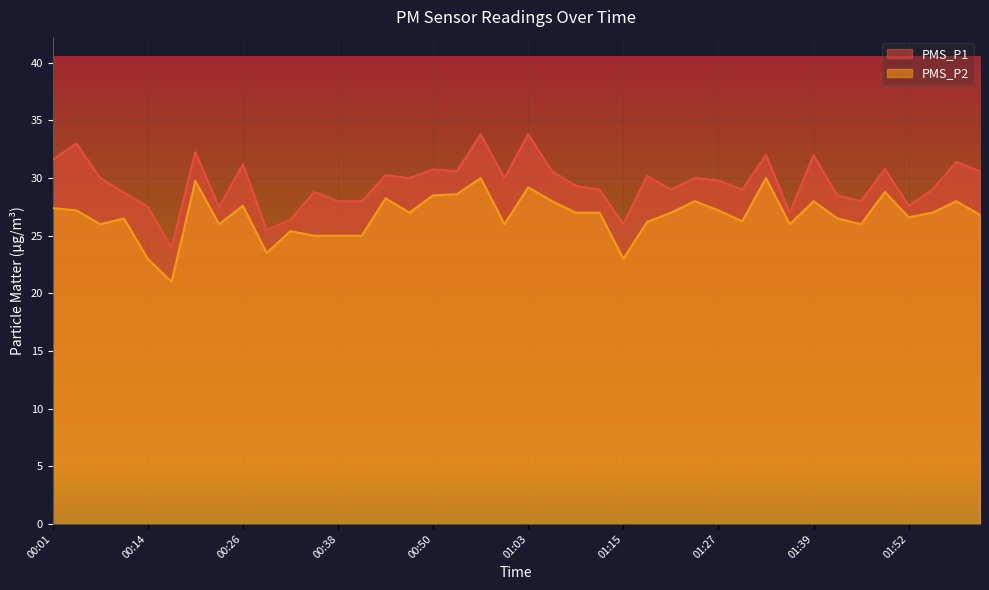

What is the label of the 14th point from the left?

00:41